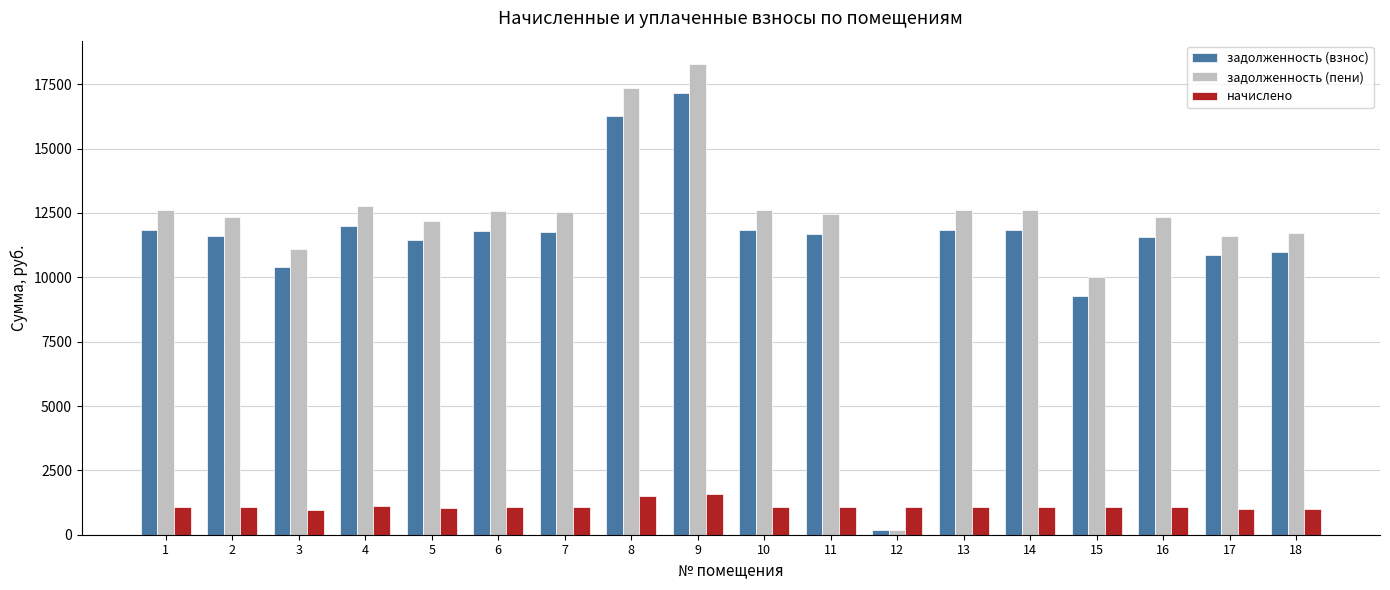

What is the sum of the задолженность (взнос) values at 15 and 4?

21255.5